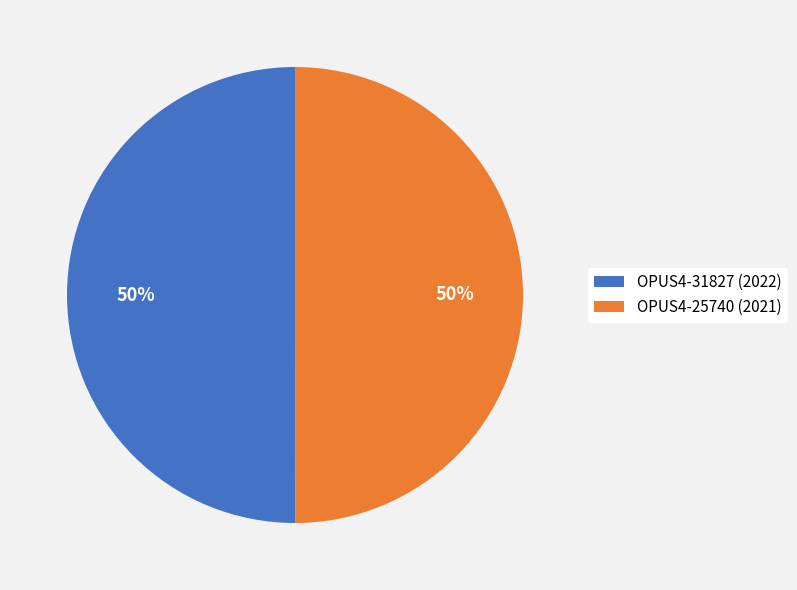

What percentage is the OPUS4-25740 (2021) slice, to the nearest percent?

50%